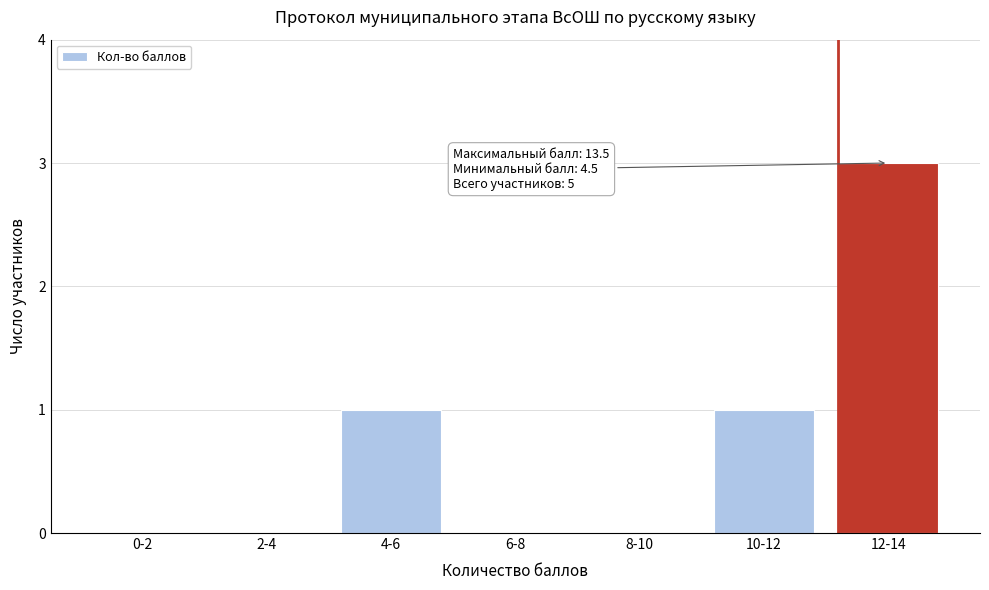

Reading left to right, list all the values displayed in this chart.

0-2=0	2-4=0	4-6=1	6-8=0	8-10=0	10-12=1	12-14=3